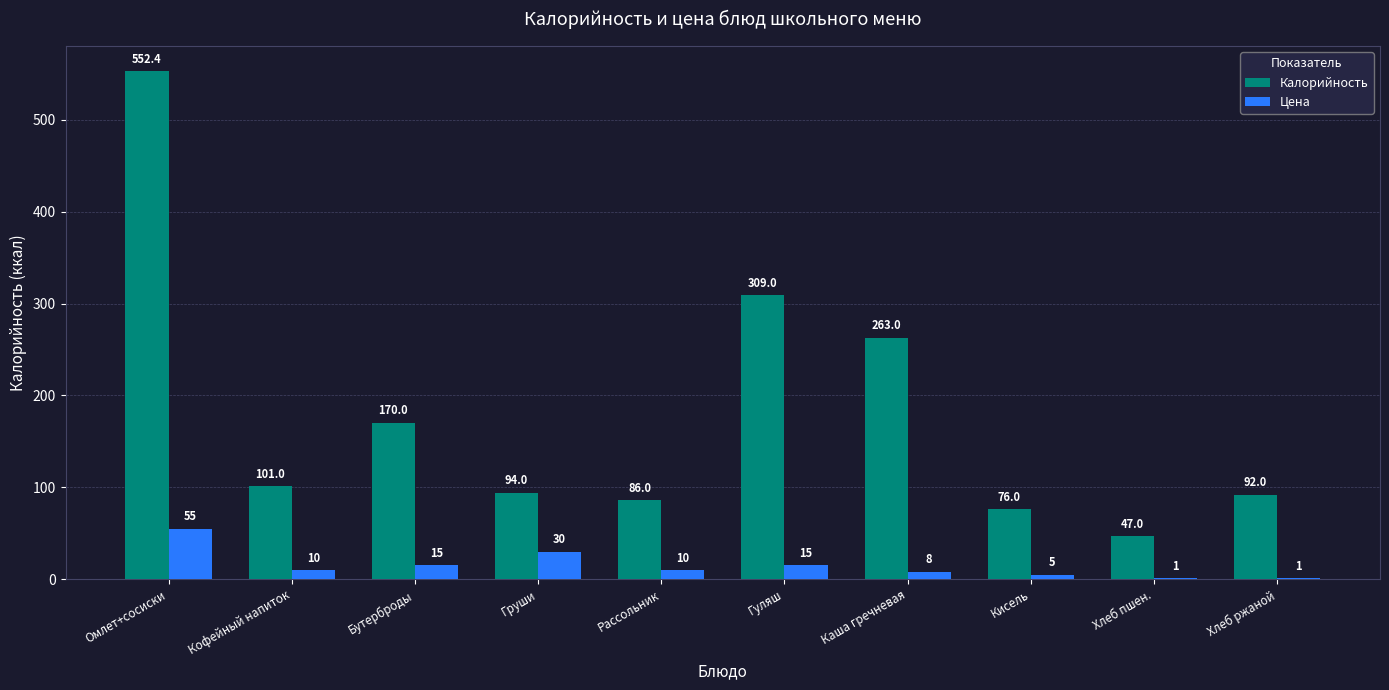

The value of Калорийность at Хлеб ржаной is 136.5. True or false?

False